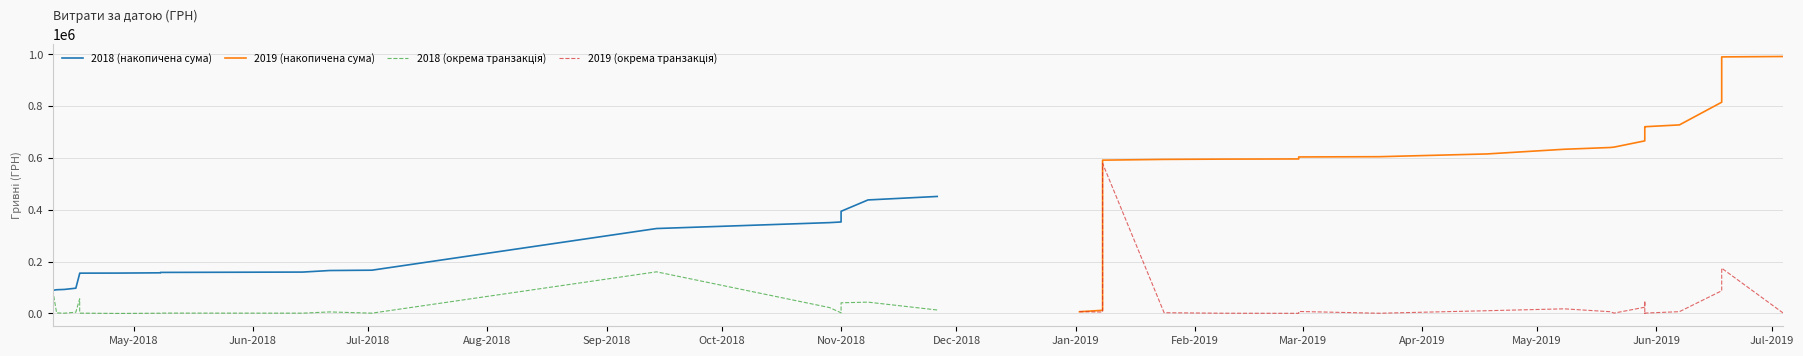

Where is the first local minimum?

Jun-2018